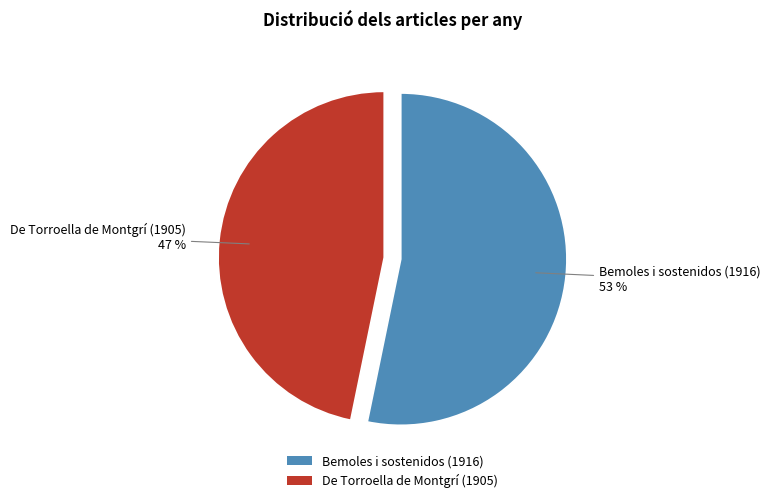

Is it true that De Torroella de Montgrí (1905) is 47% of the pie?

True